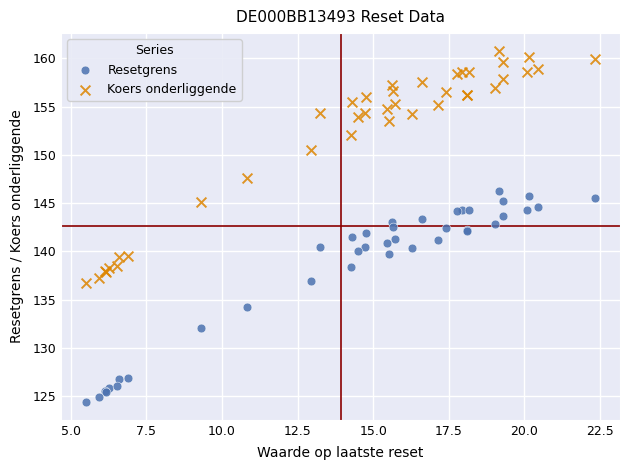

Which series has the largest Y range (max minus min)?

Koers onderliggende